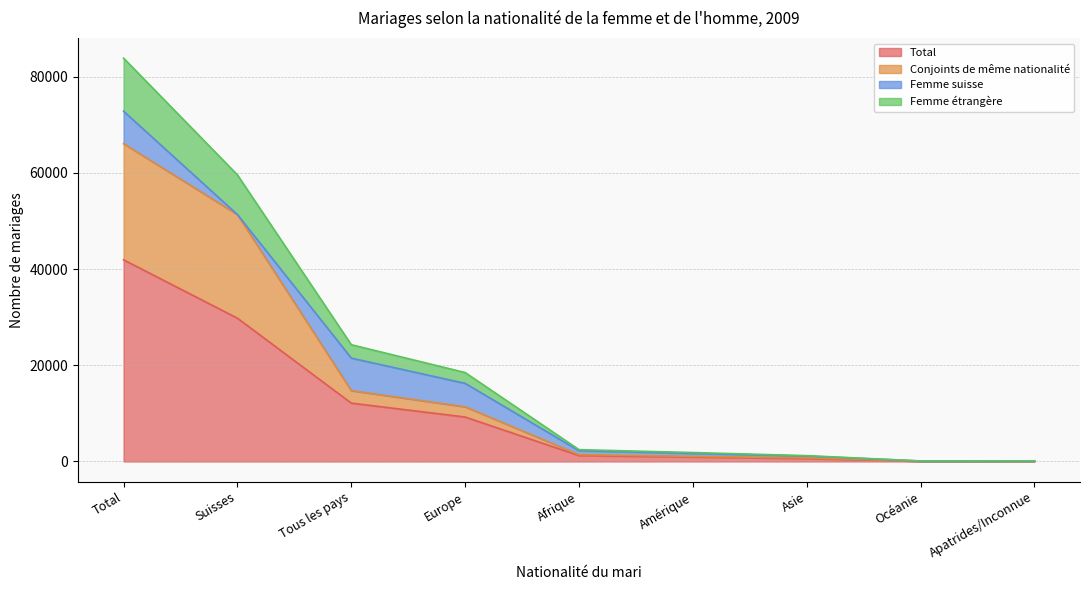

True or false: Femme étrangère and Total intersect in this chart.

False